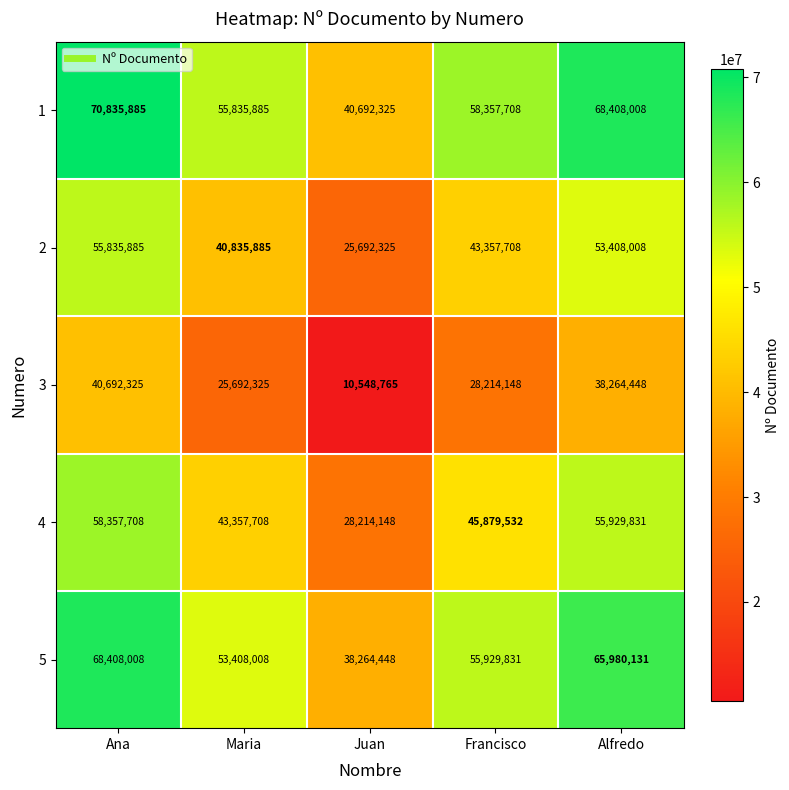

At which label does 3 first exceed 28214148?

Ana